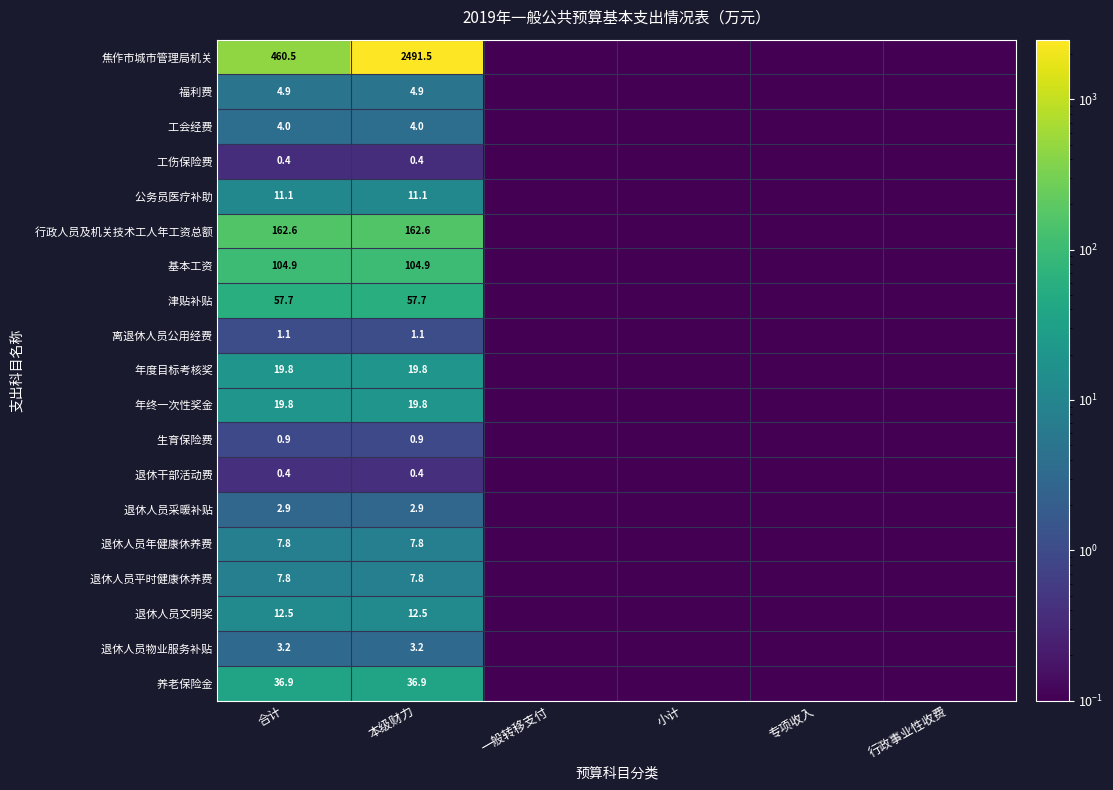

List the series in order of their peak value, highest first.

焦作市城市管理局机关, 行政人员及机关技术工人年工资总额, 基本工资, 津贴补贴, 养老保险金, 年度目标考核奖, 年终一次性奖金, 退休人员文明奖, 公务员医疗补助, 退休人员年健康休养费, 退休人员平时健康休养费, 福利费, 工会经费, 退休人员物业服务补贴, 退休人员采暖补贴, 离退休人员公用经费, 生育保险费, 退休干部活动费, 工伤保险费